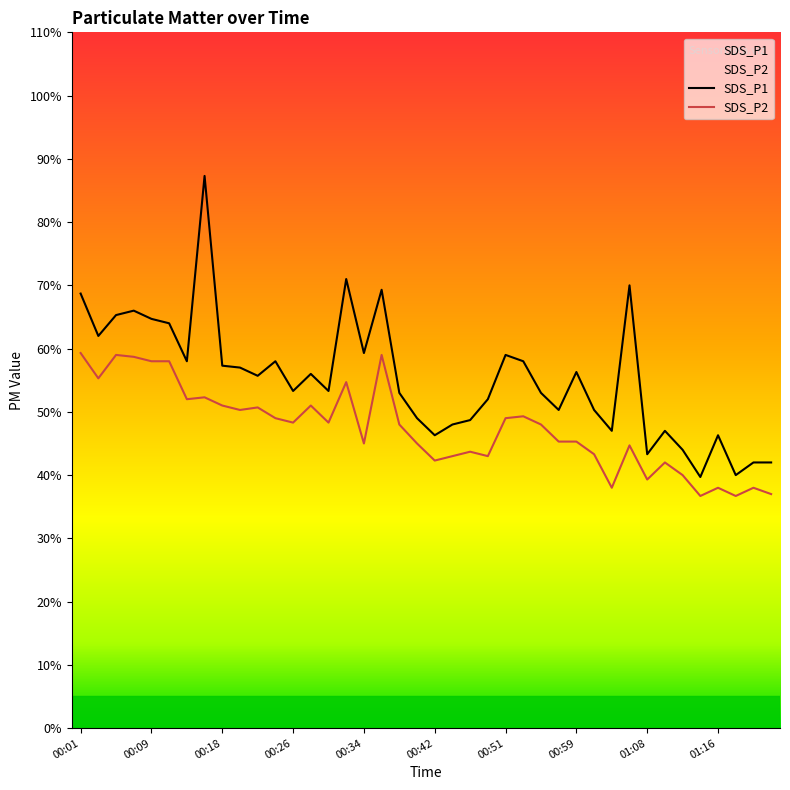

True or false: SDS_P2 and SDS_P1 cross at least once.

False